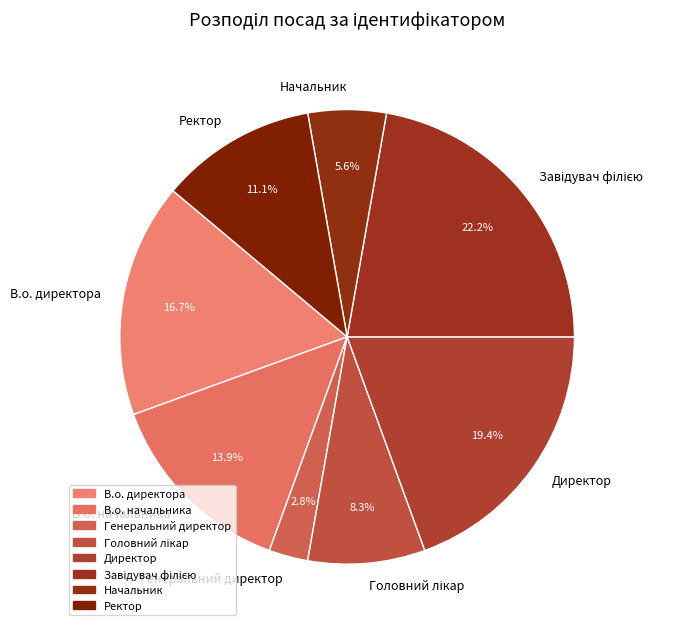

The В.о. директора slice represents 17% of the pie. True or false?

True